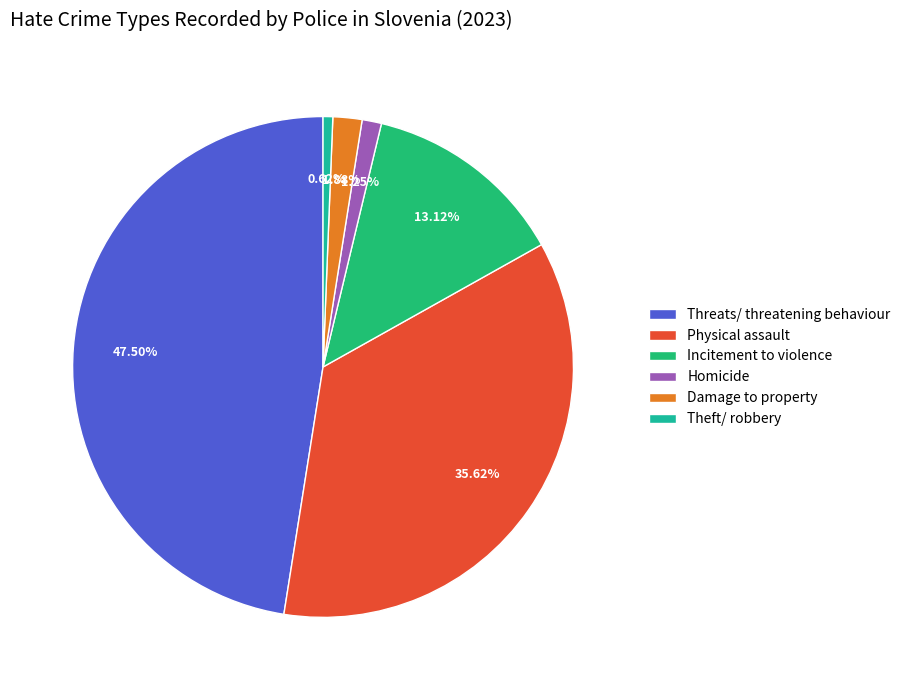

To the nearest percent, what is the difference between the largest and smallest slice percentages?

47%